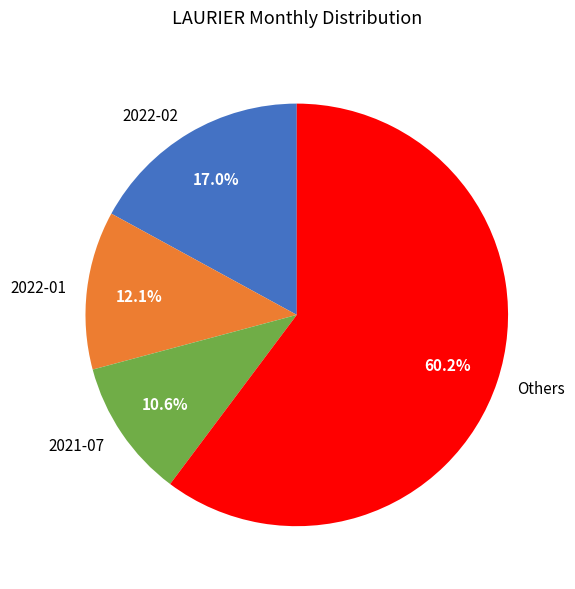

To the nearest percent, what is the difference between the largest and smallest slice percentages?

50%